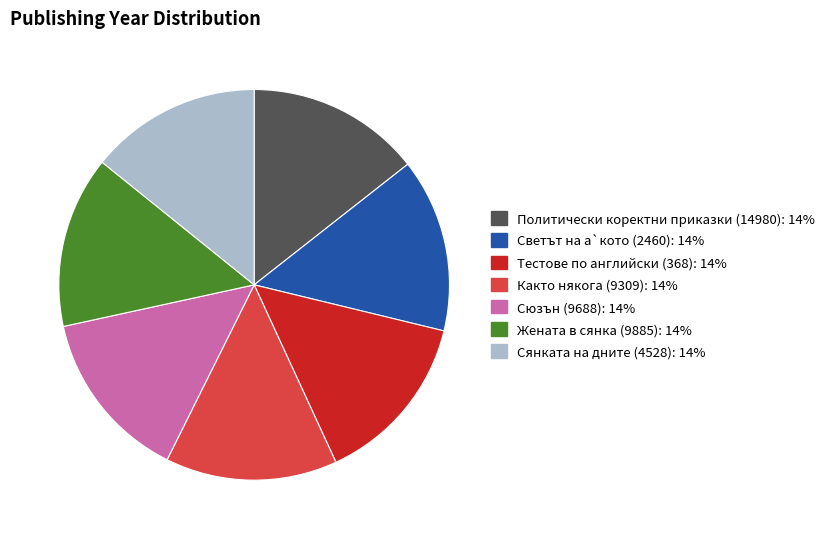

Is the sum of Както някога (9309) and Тестове по английски (368) greater than half?

No